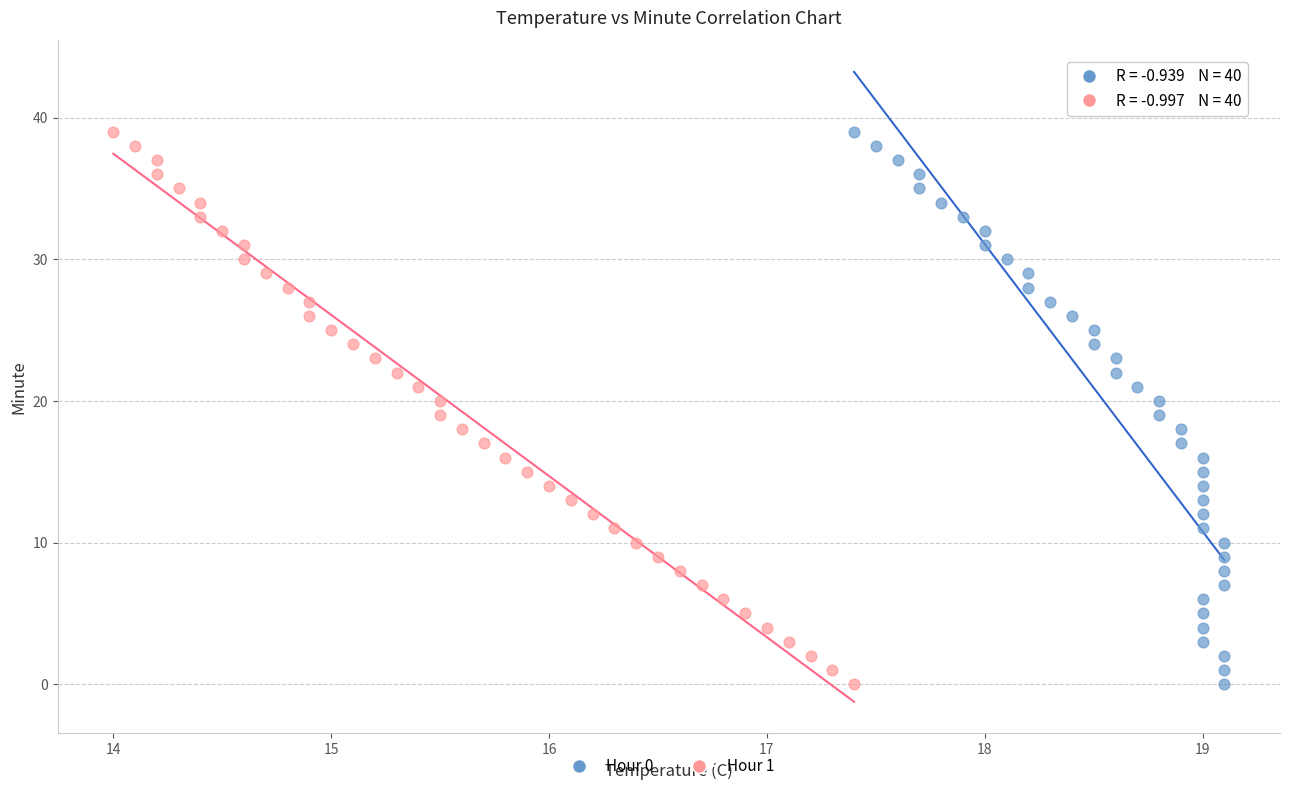

What are all the series names shown in the legend?

Hour 0, Hour 1